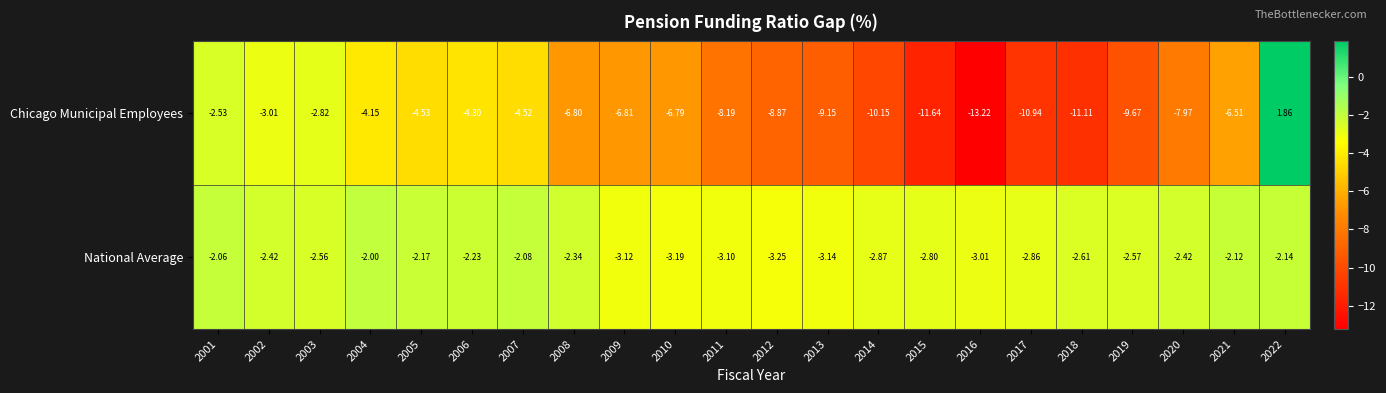

At 2022, list the series in order from smallest to largest.

National Average, Chicago Municipal Employees